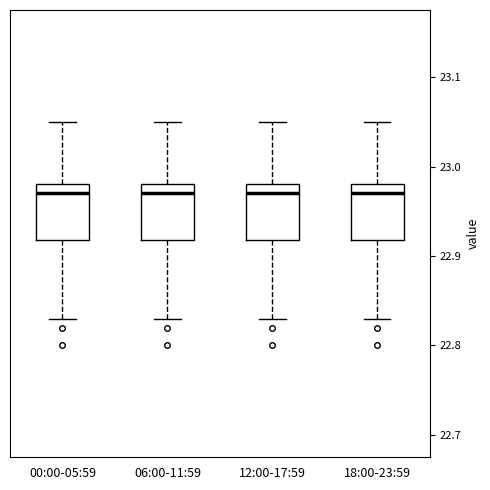

Where does the upper whisker of the box for 00:00-05:59 end on the y-axis? The values are not printed on the chart, so give them approximately, as read against the axis.

23.05